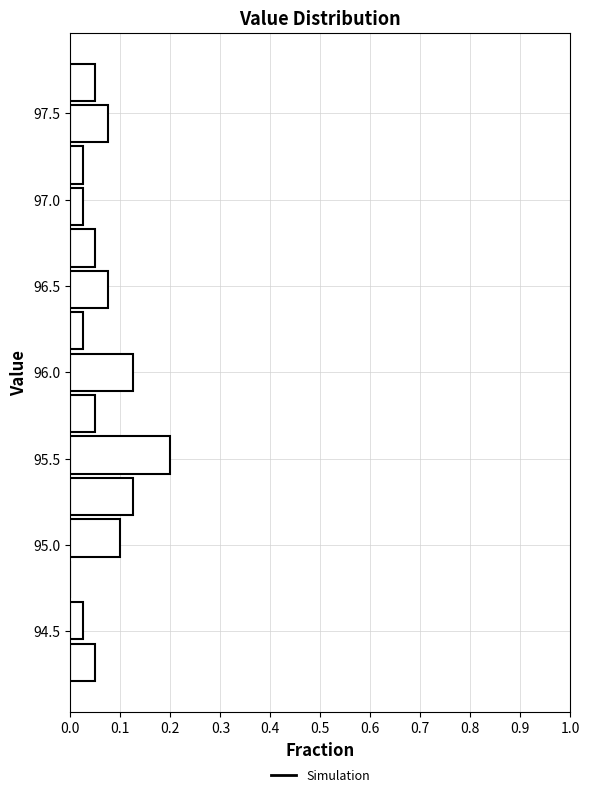

Reading bottom to top, transcribe this chart: for each bar, give the range it covers on the y-axis and its length. Neither the bar edges nor the lengths are printed on the chart, so give them approximately, as read against the axes.

94.20 to 94.44: 0.05
94.44 to 94.68: 0.03
94.68 to 94.92: 0
94.92 to 95.16: 0.10
95.16 to 95.40: 0.13
95.40 to 95.64: 0.20
95.64 to 95.88: 0.05
95.88 to 96.12: 0.13
96.12 to 96.36: 0.03
96.36 to 96.60: 0.08
96.60 to 96.84: 0.05
96.84 to 97.08: 0.03
97.08 to 97.32: 0.03
97.32 to 97.56: 0.08
97.56 to 97.80: 0.05